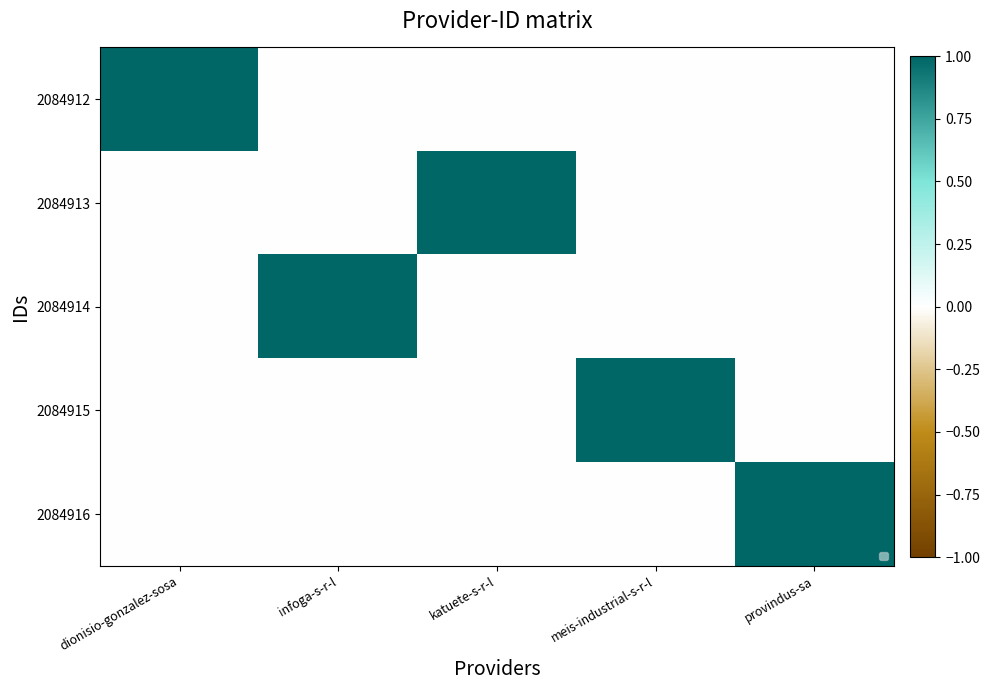

At which category is the sum across all series the highest?

dionisio-gonzalez-sosa